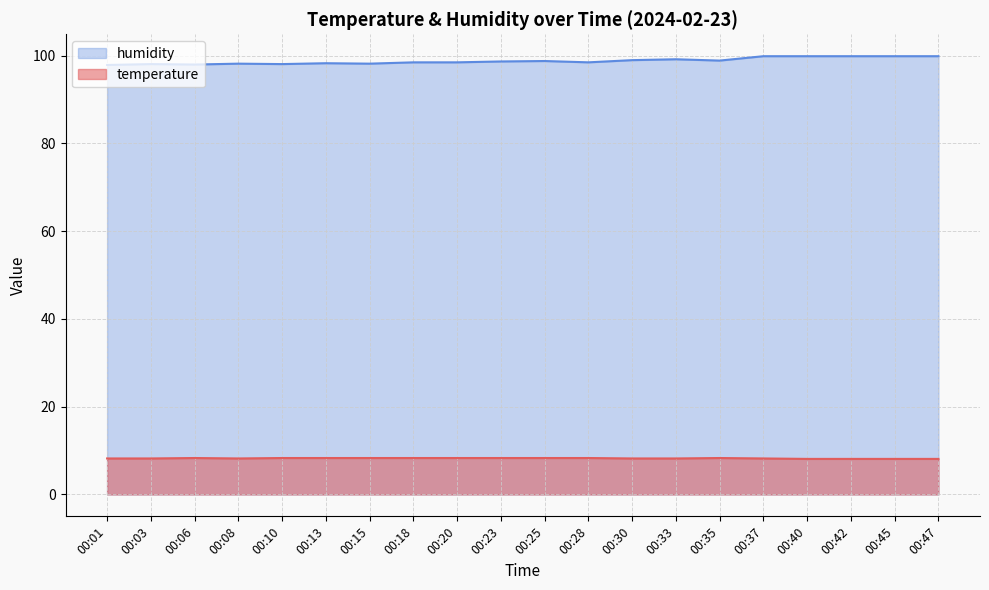

What is the value of the humidity point at the 9th from the left?

98.5